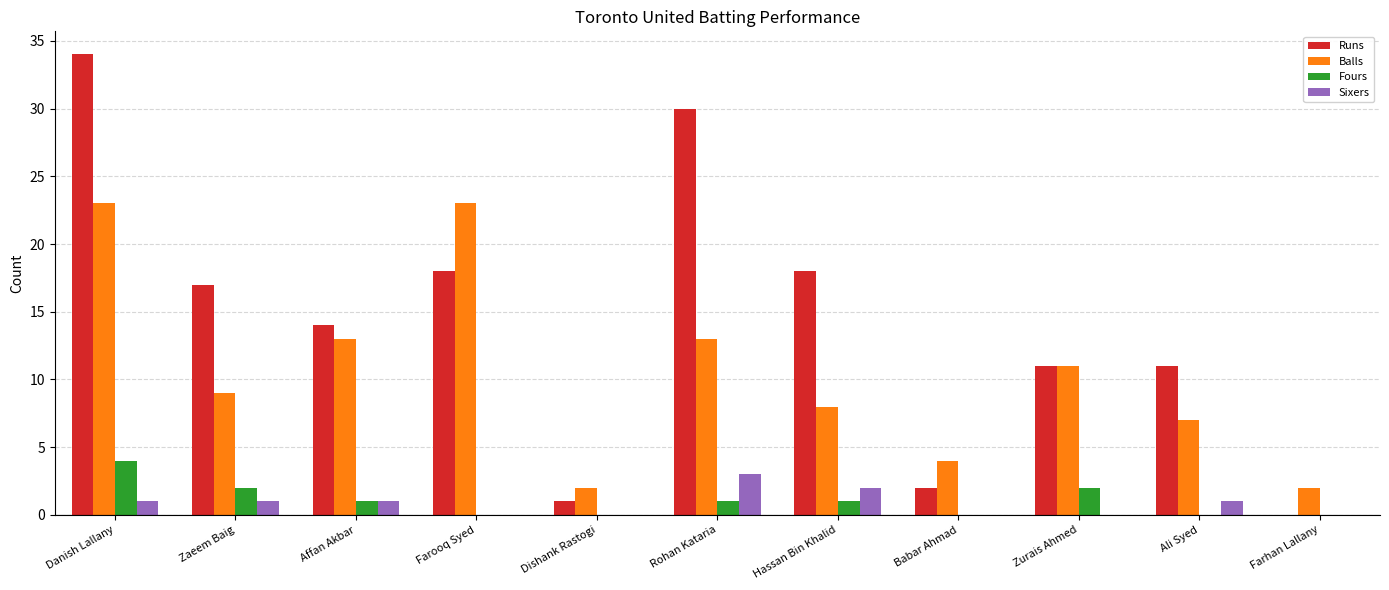

What is the sum of all Runs values?

156